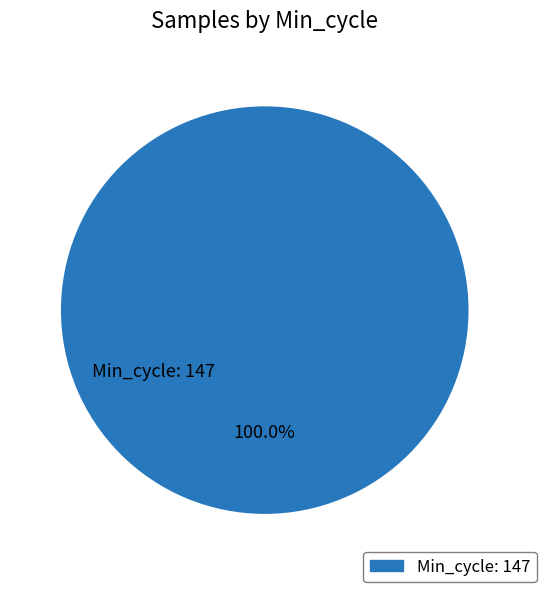

Which slice represents more than half of the pie?

Min_cycle: 147